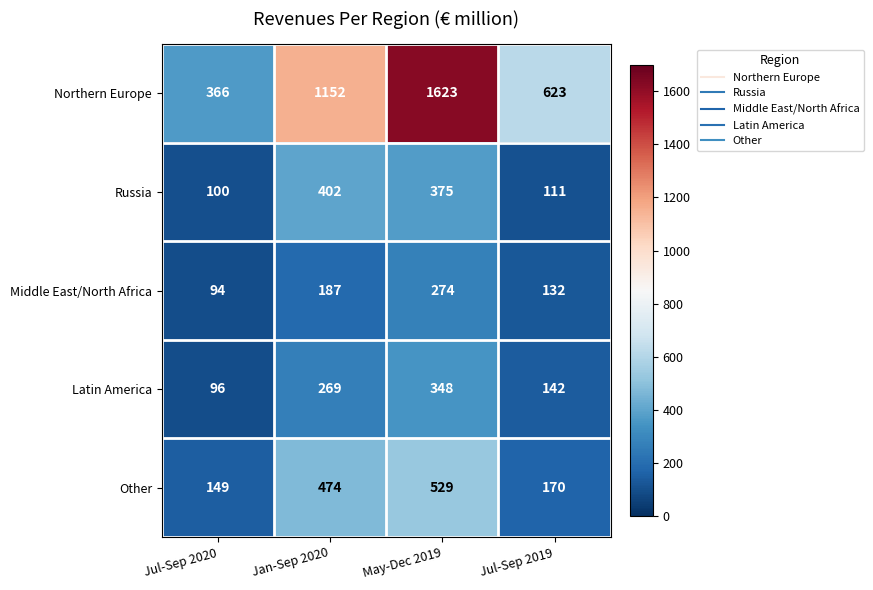

What is the difference between the second highest and minimum values in the Latin America series?

173